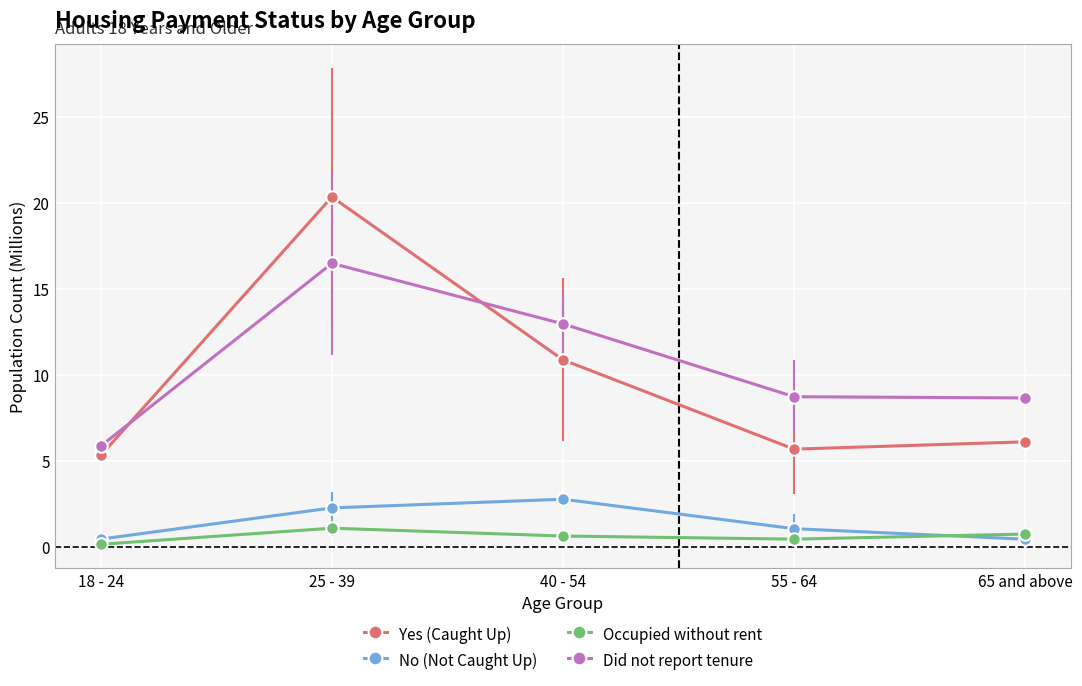

True or false: Occupied without rent and Yes (Caught Up) intersect in this chart.

False